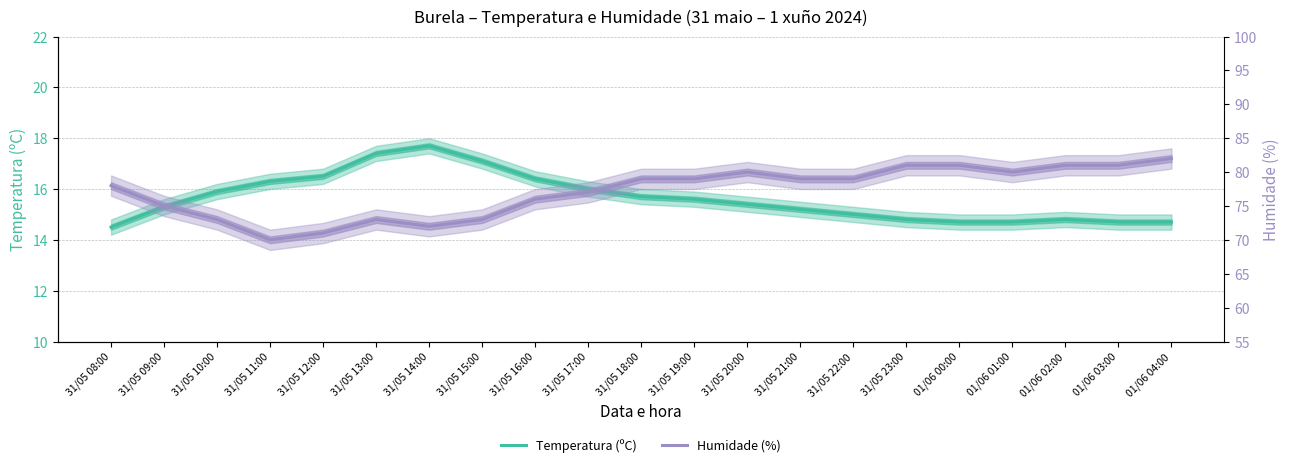

What is the minimum value for Humidade (%)?

70.0